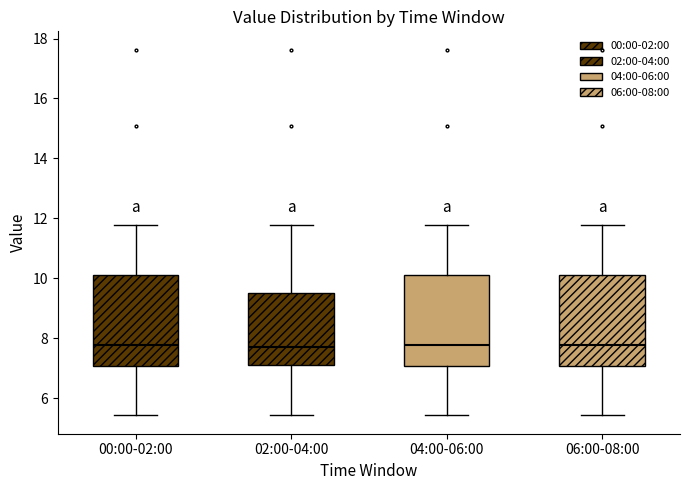

Reading left to right, transcribe this box plot: for each box, give where its median line is, the range the box spans, and where its two whiskers end, as read against the y-axis. The values are not printed on the chart, so give them approximately, as read against the axis.

00:00-02:00: median 7.8, box 7.0 to 10.2, whiskers 5.4 to 11.8
02:00-04:00: median 7.8, box 7.2 to 9.6, whiskers 5.4 to 11.8
04:00-06:00: median 7.8, box 7.0 to 10.2, whiskers 5.4 to 11.8
06:00-08:00: median 7.8, box 7.0 to 10.2, whiskers 5.4 to 11.8